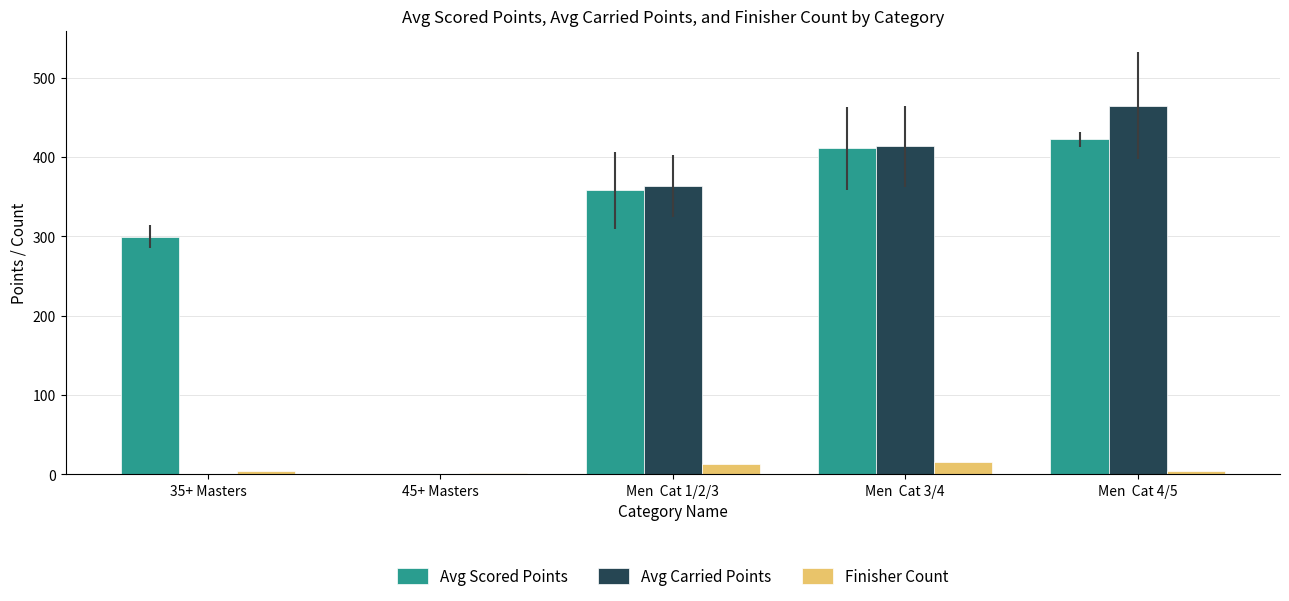

What is the greatest value displayed?

465.0